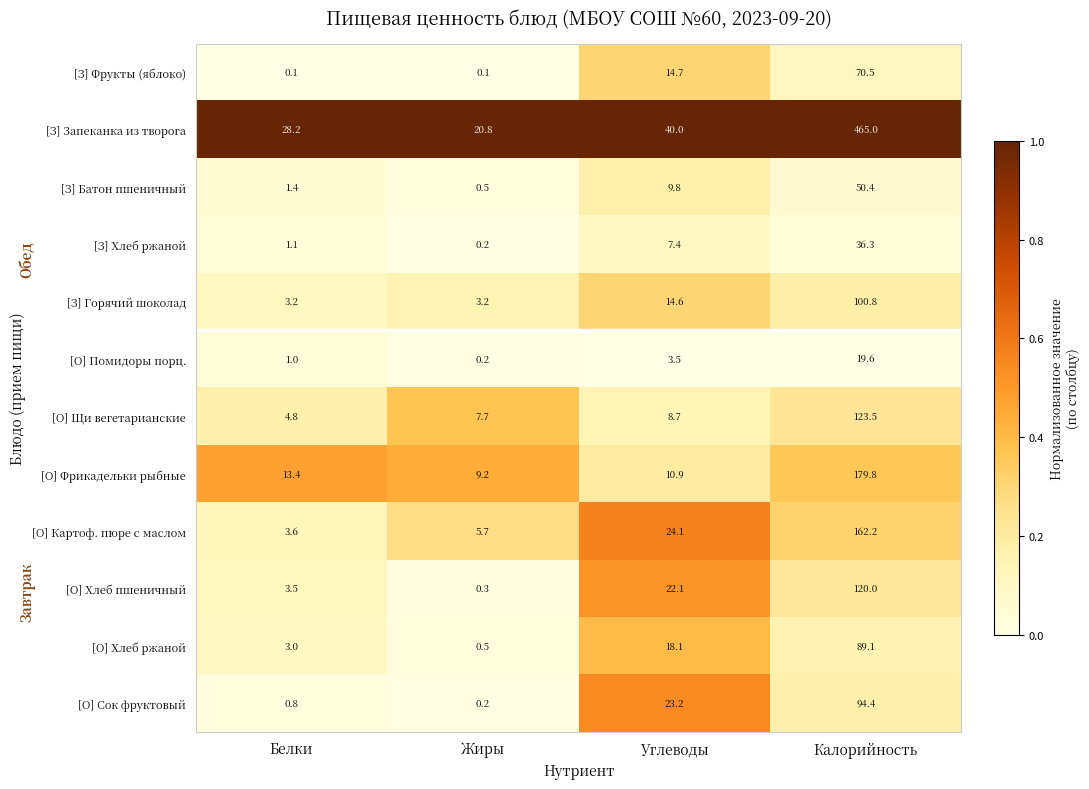

What is the difference between the highest and lowest values at Белки?

28.1